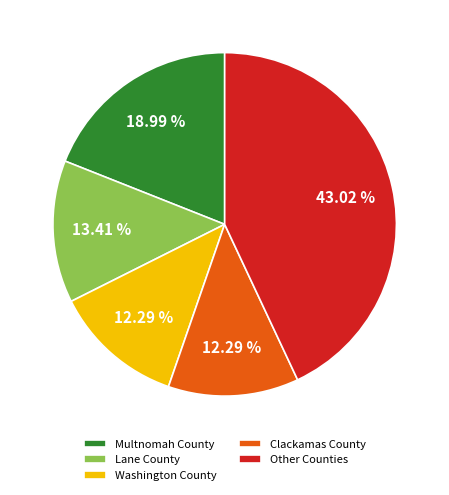

How many slices are in this pie chart?

5